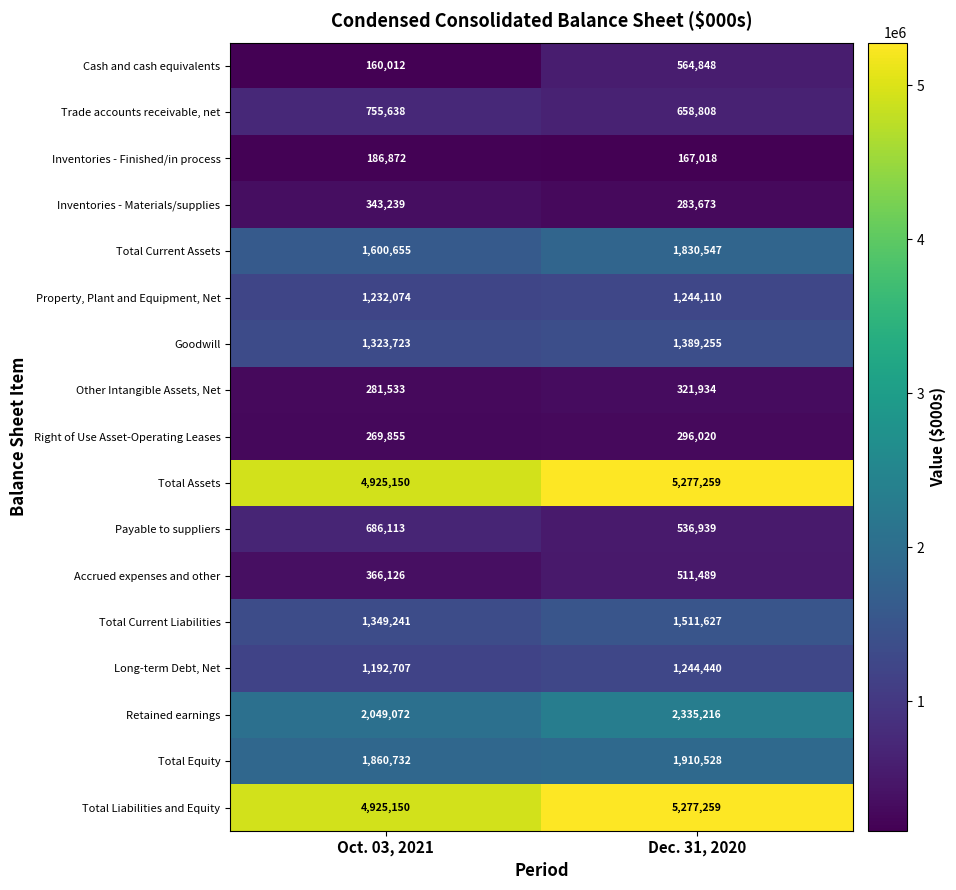

Which series has the widest spread of values?

Cash and cash equivalents